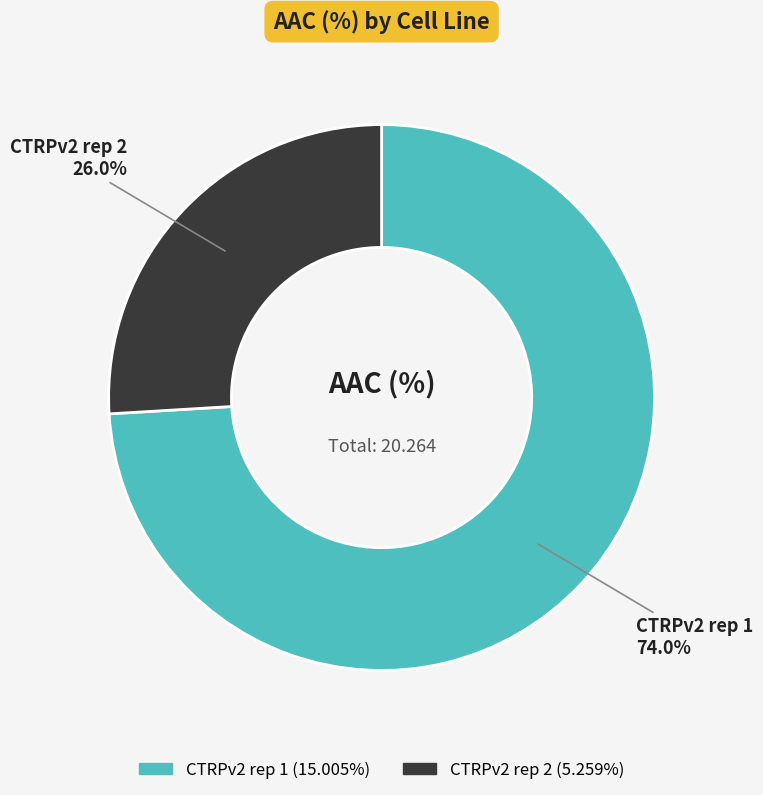

Do CTRPv2 rep 1 and CTRPv2 rep 2 together represent more than half of the pie?

Yes